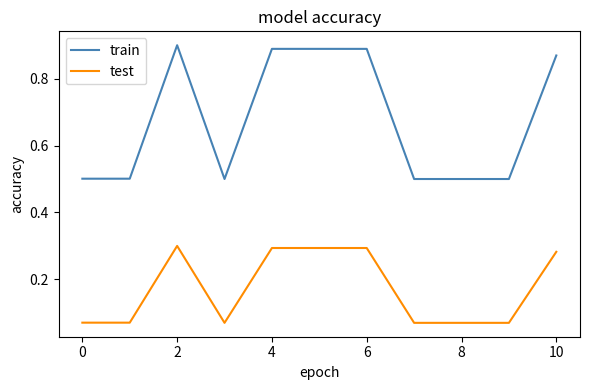

Which series has the largest range (max minus min)?

train